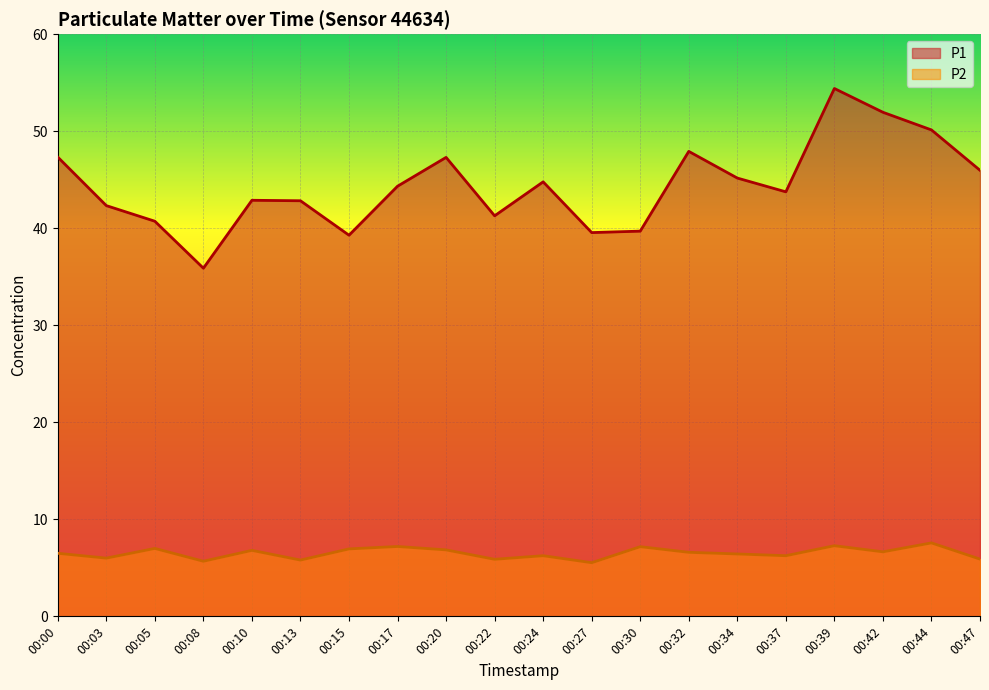

The P2 series shows 1.9 at 00:39. True or false?

False